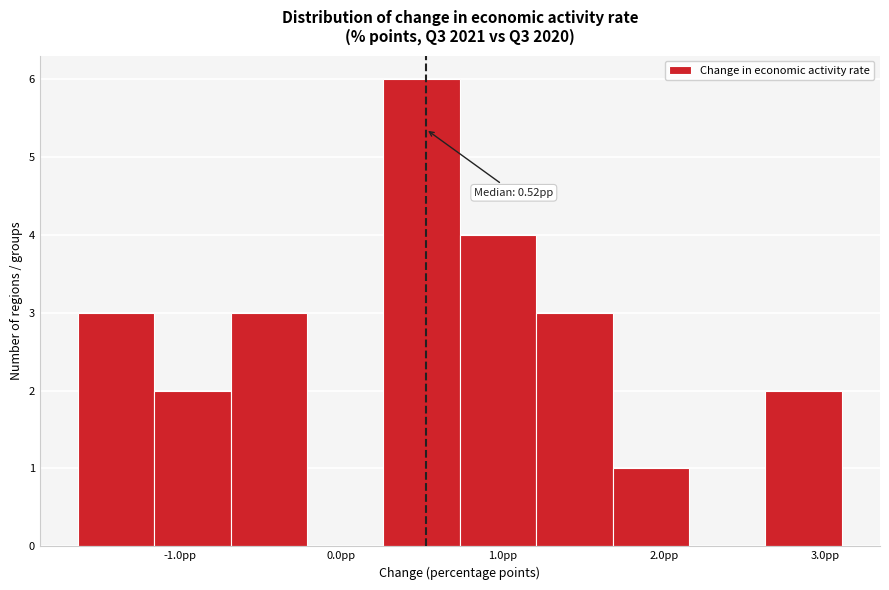

Which range on the x-axis has the tallest bar?

0.3 to 0.7